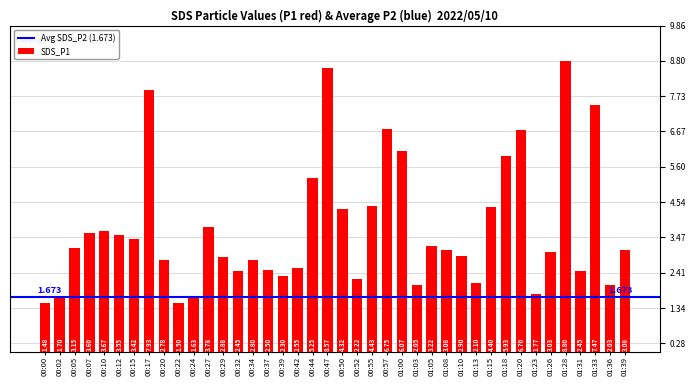

Between 00:22 and 01:39, which is larger?

01:39